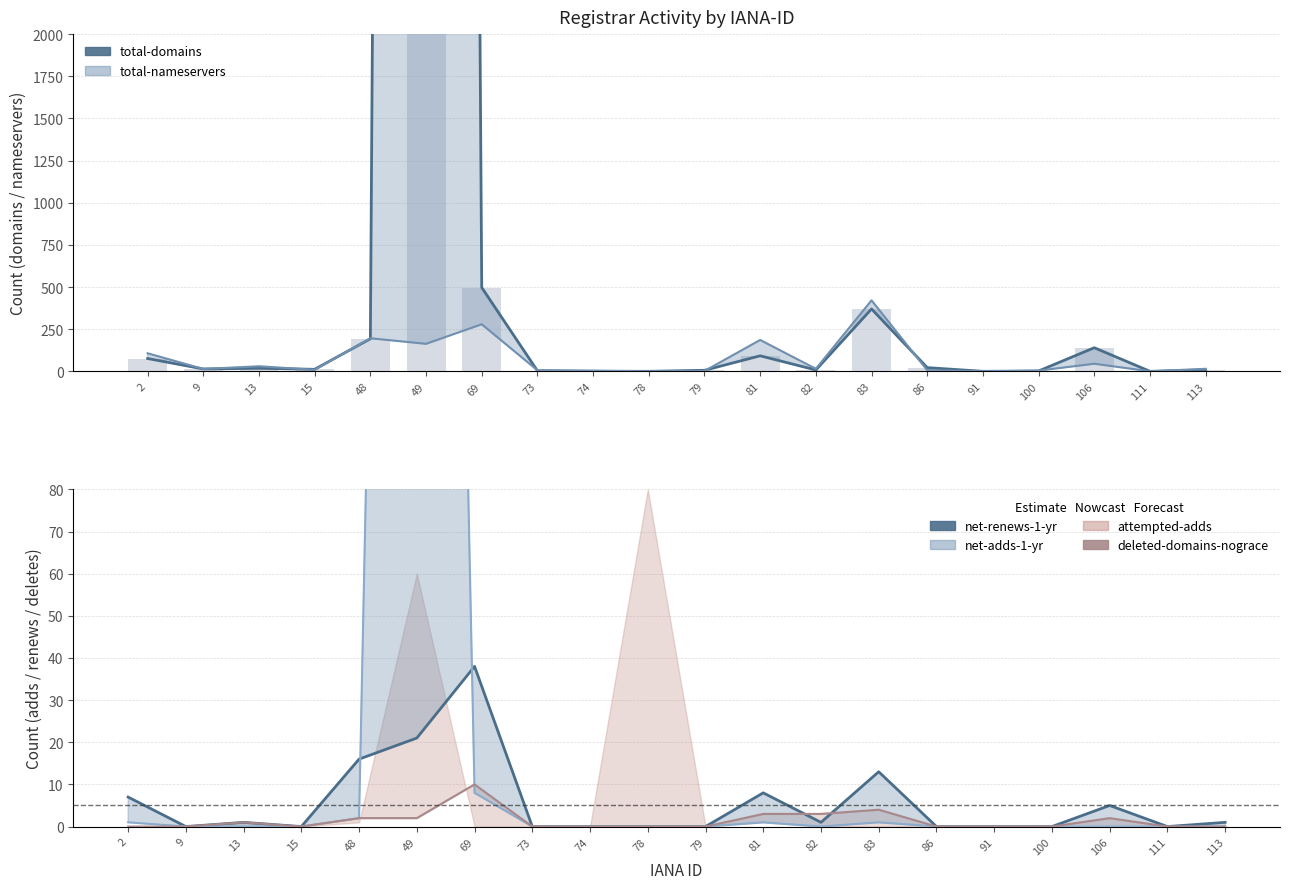

What is the total value across all series at 106?

287